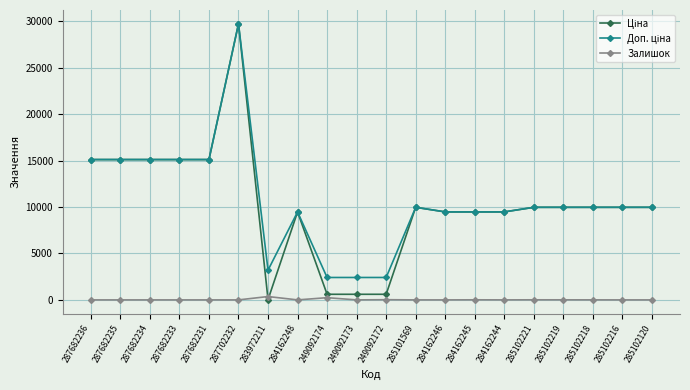

Is it true that Залишок equals 0.0 at 249092173?

True